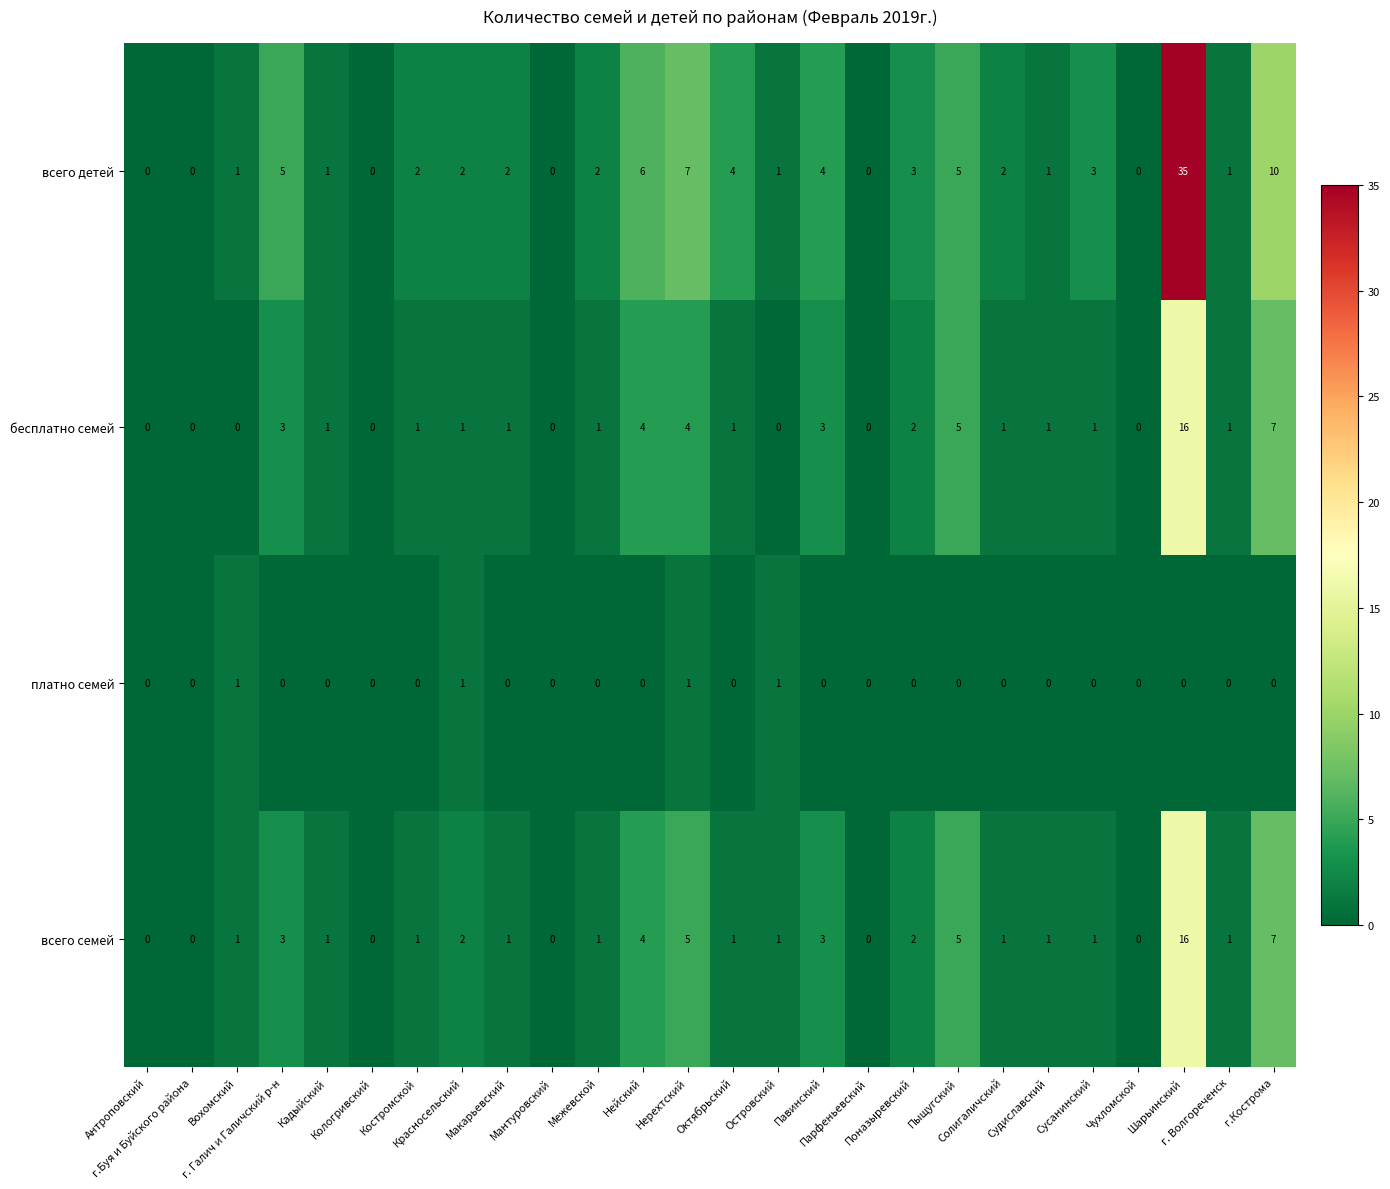

Which series has the largest range (max minus min)?

всего детей